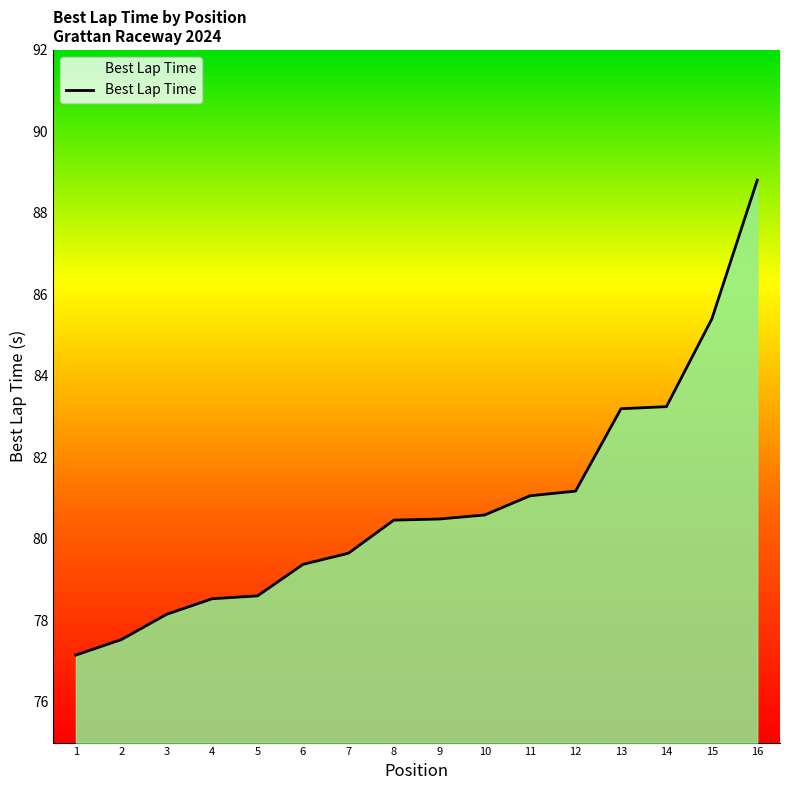

What is the sum of all values?

1293.4